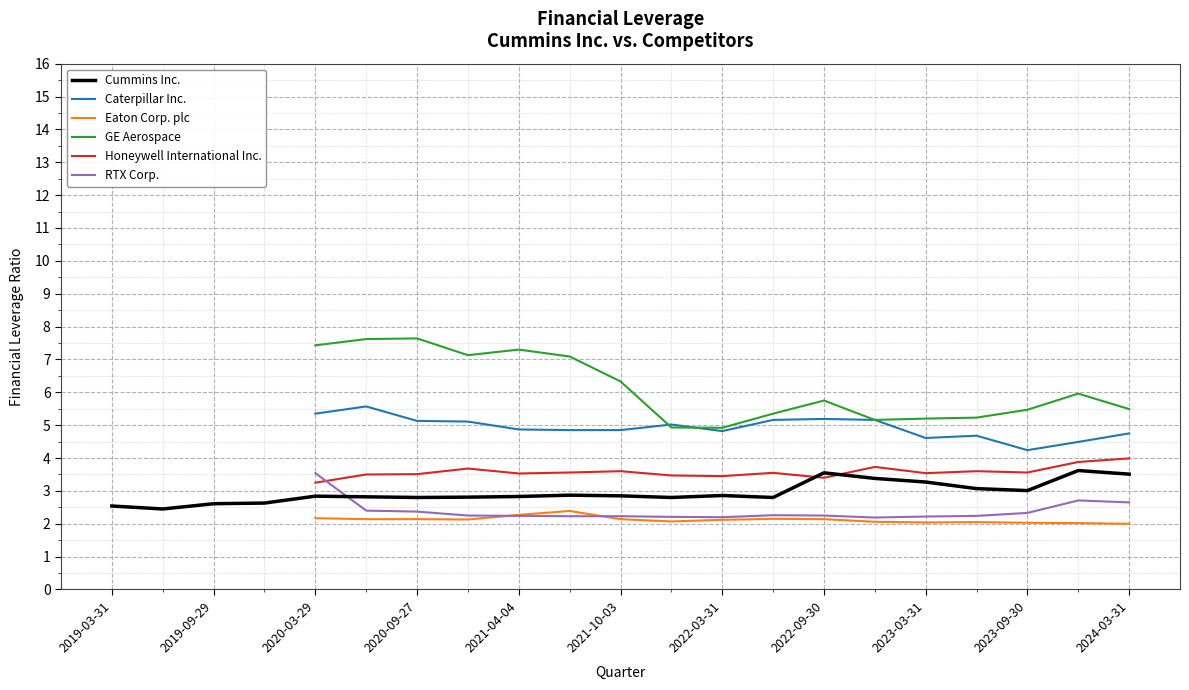

Is it true that Cummins Inc. equals 2.9 at 2022-03-31?

True